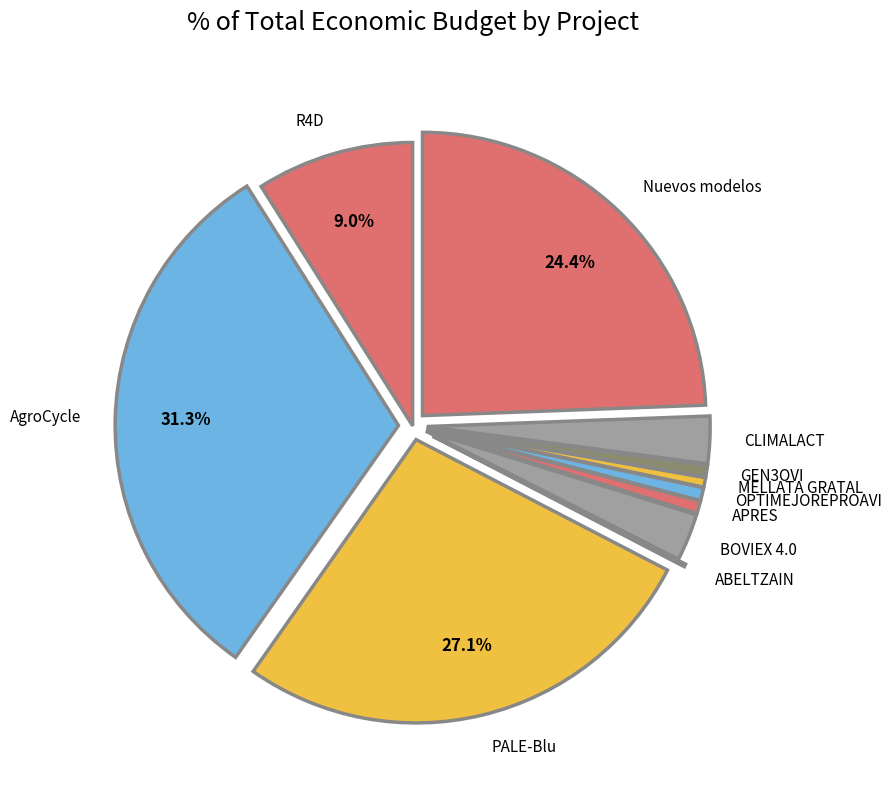

What percentage is the R4D slice, to the nearest percent?

9%